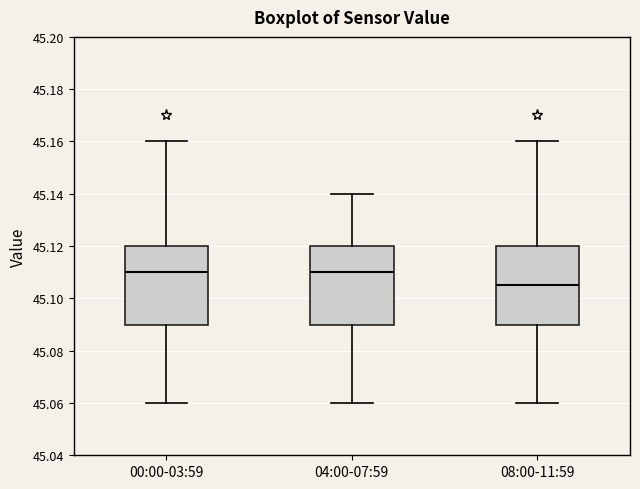

Reading left to right, transcribe this box plot: for each box, give where its median line is, the range the box spans, and where its two whiskers end, as read against the y-axis. The values are not printed on the chart, so give them approximately, as read against the axis.

00:00-03:59: median 45.110, box 45.090 to 45.120, whiskers 45.060 to 45.160
04:00-07:59: median 45.110, box 45.090 to 45.120, whiskers 45.060 to 45.140
08:00-11:59: median 45.106, box 45.090 to 45.120, whiskers 45.060 to 45.160